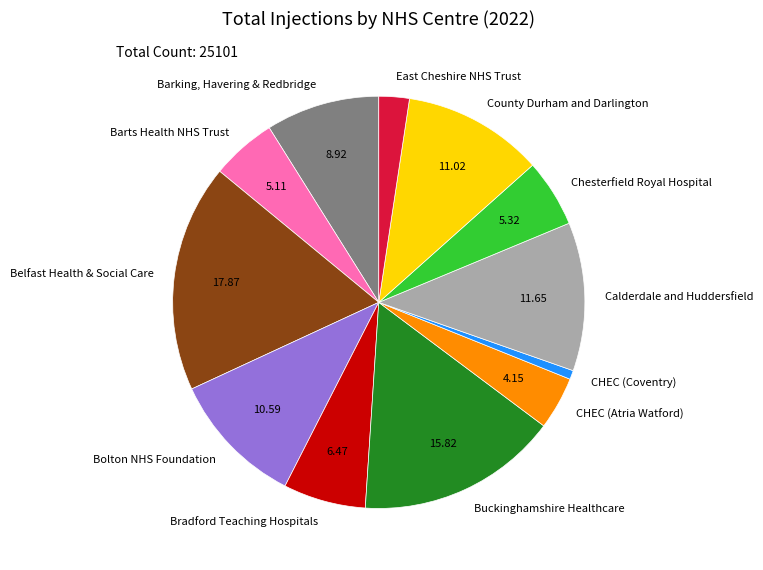

Rank the categories by value from highest to lowest.

Belfast Health & Social Care, Buckinghamshire Healthcare, Calderdale and Huddersfield, County Durham and Darlington, Bolton NHS Foundation, Barking, Havering & Redbridge, Bradford Teaching Hospitals, Chesterfield Royal Hospital, Barts Health NHS Trust, CHEC (Atria Watford), East Cheshire NHS Trust, CHEC (Coventry)